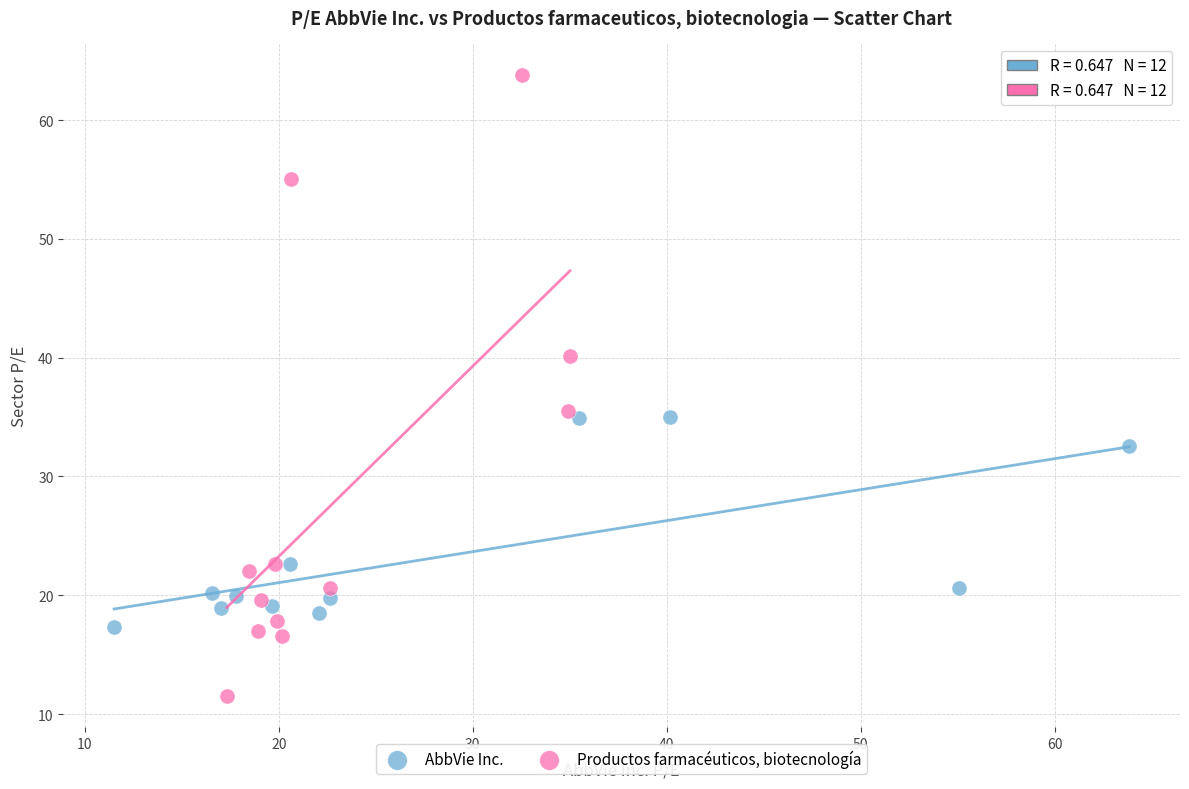

Which series has the widest spread of Y values?

Productos farmacéuticos, biotecnología